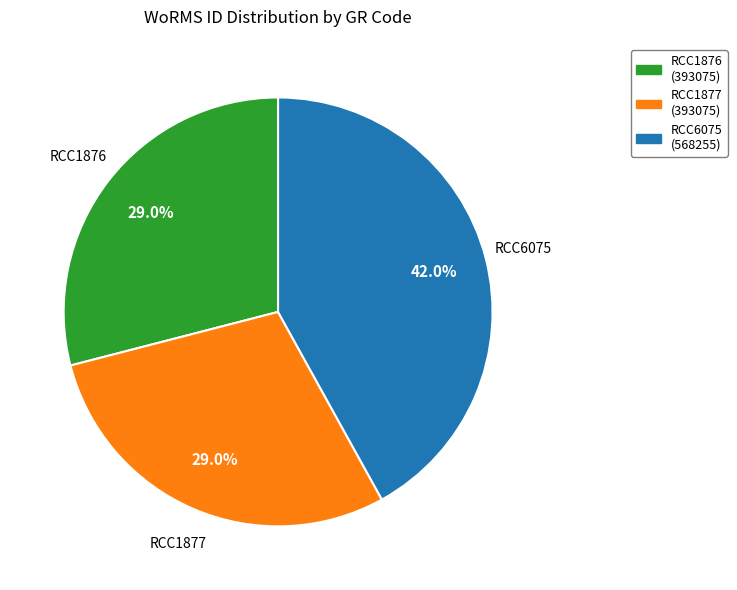

Is it true that RCC1877 is 22% of the pie?

False